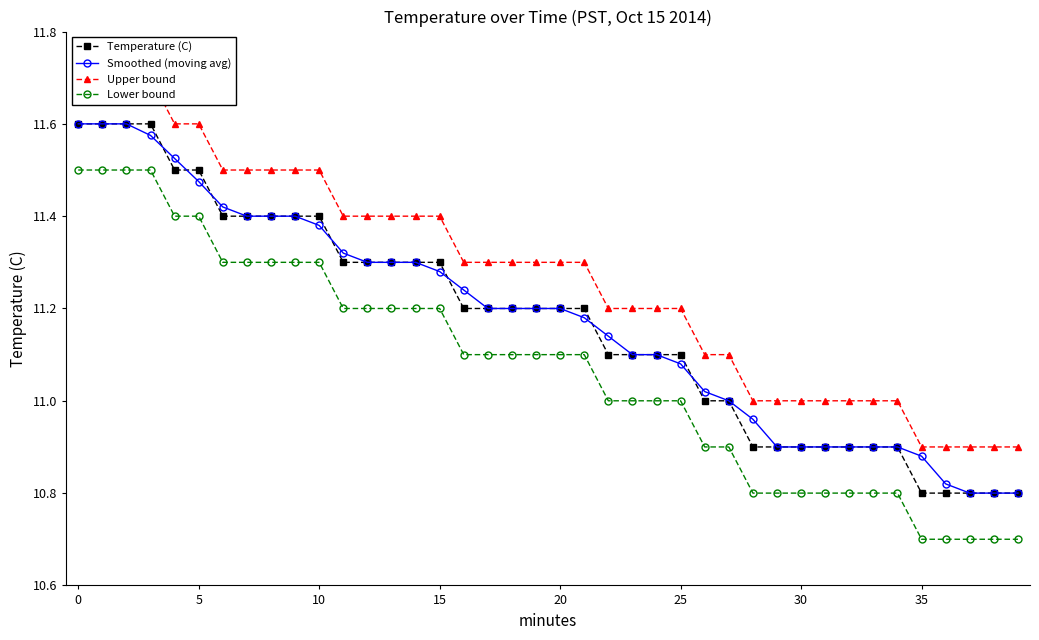

Which has a higher value, 34 or 18?

18